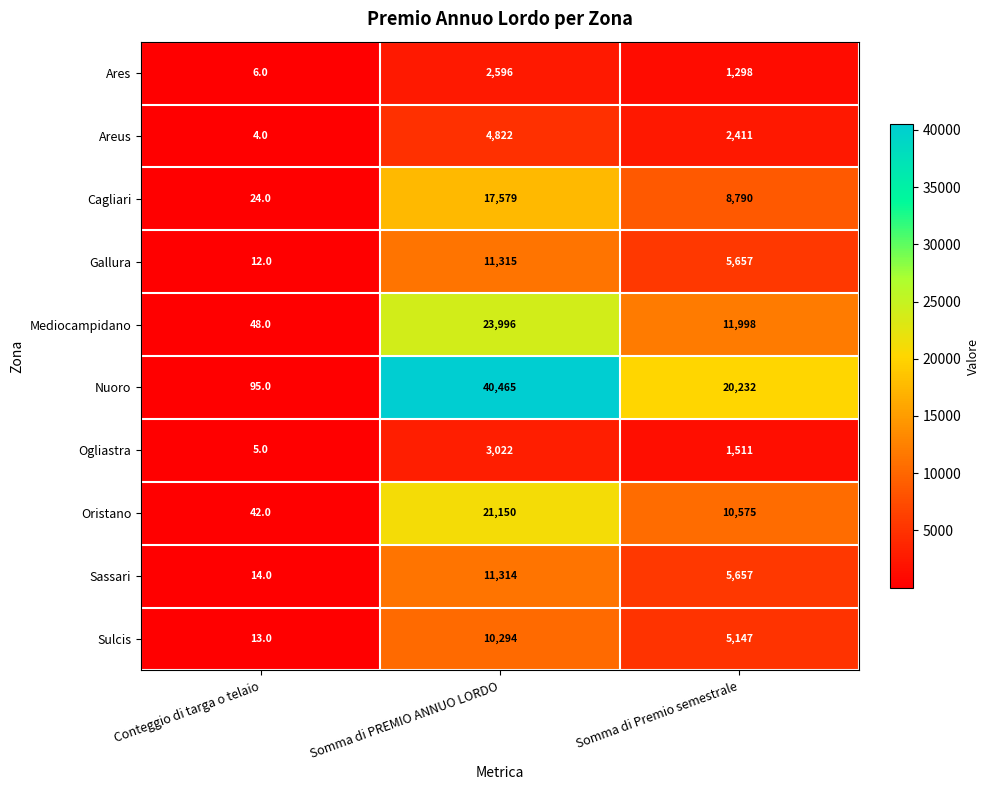

What is the difference between the maximum and minimum values in the Sassari series?

11300